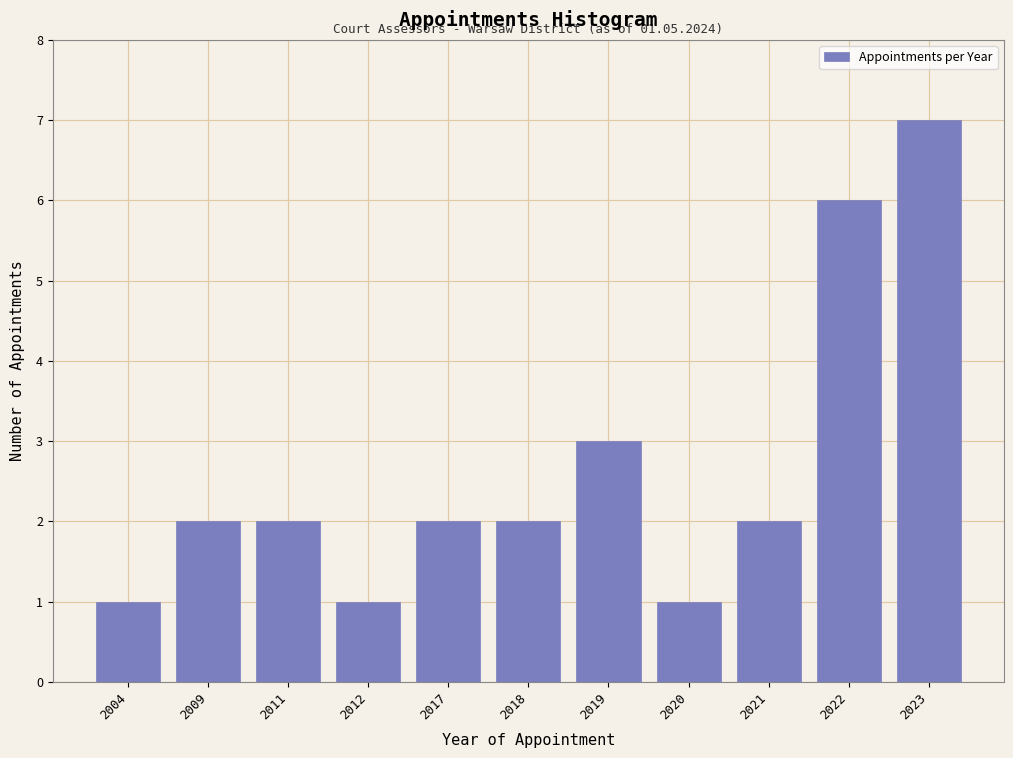

Reading left to right, transcribe all the data shown in this chart.

2004=1	2009=2	2011=2	2012=1	2017=2	2018=2	2019=3	2020=1	2021=2	2022=6	2023=7